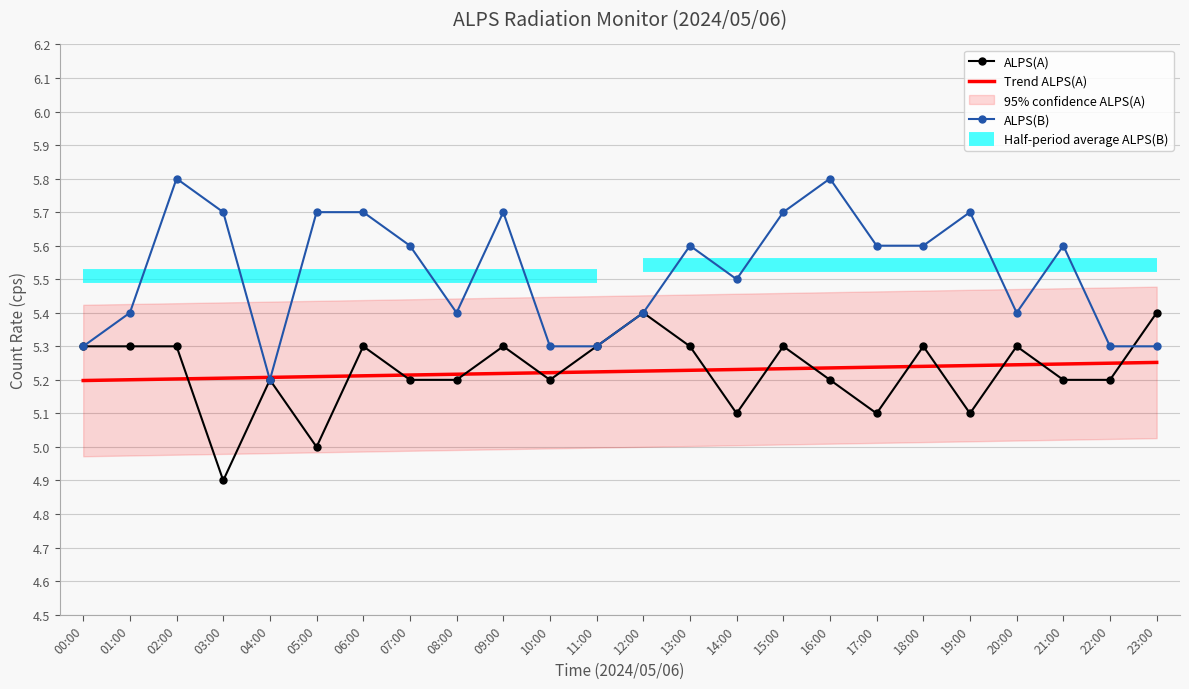

What is the approximate value of Trend ALPS(A) at 22:00?

5.2